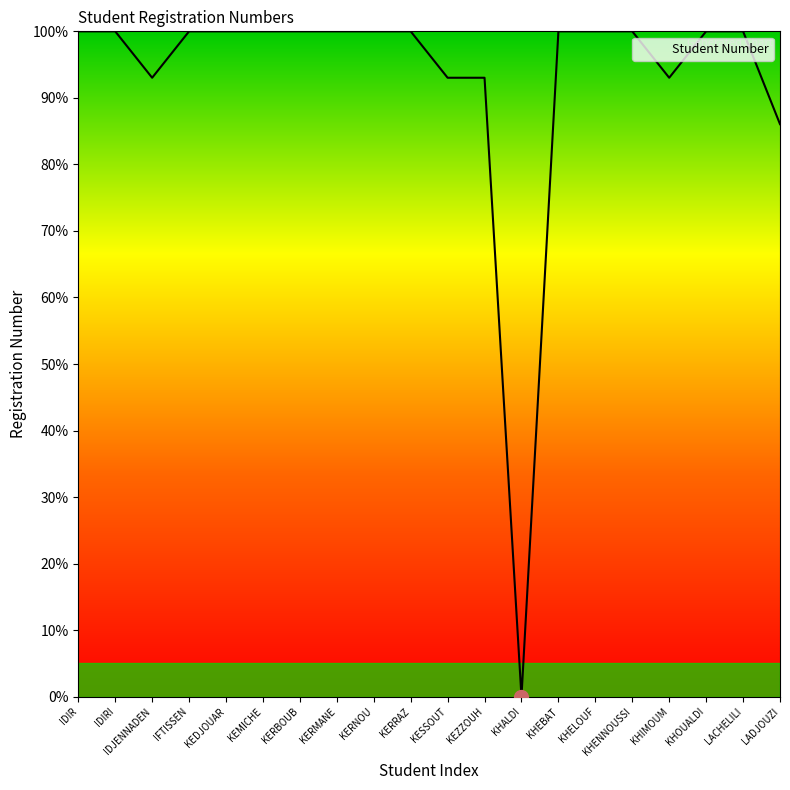

What position from the right is KERRAZ?

11